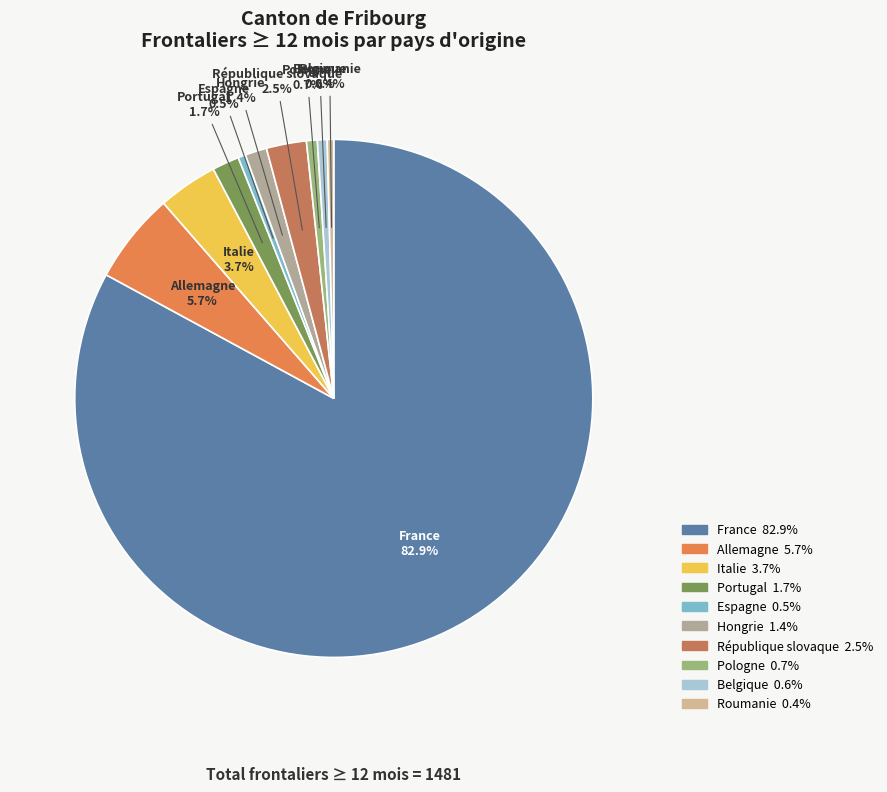

True or false: Portugal accounts for 8% of the total.

False